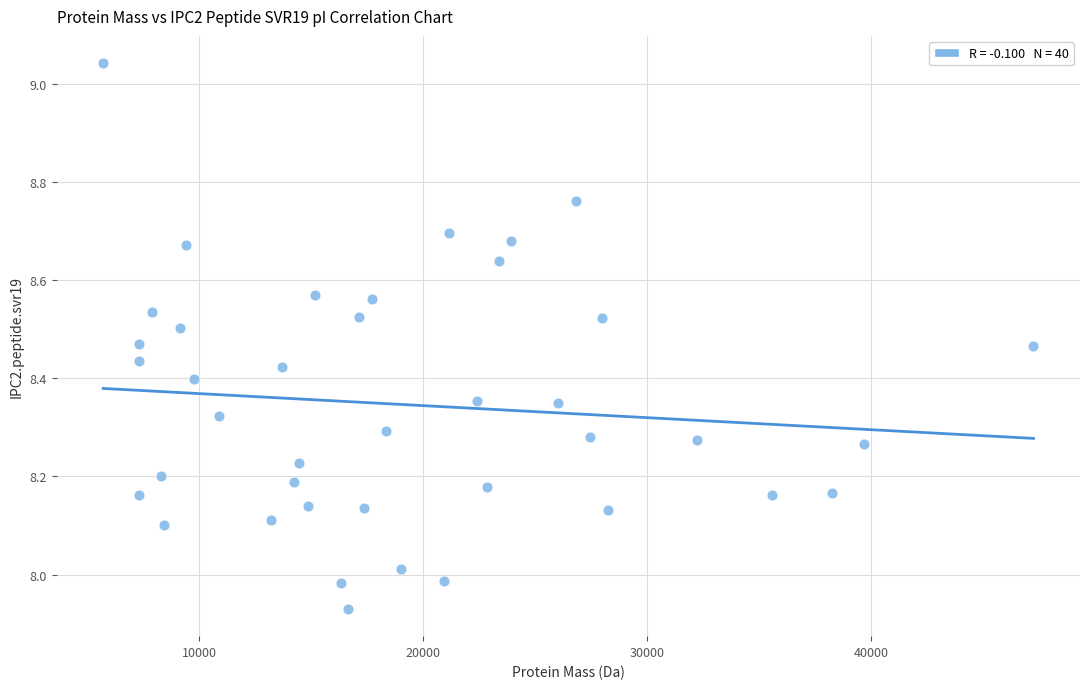

What is the range of Y values (max minus min)?

1.1